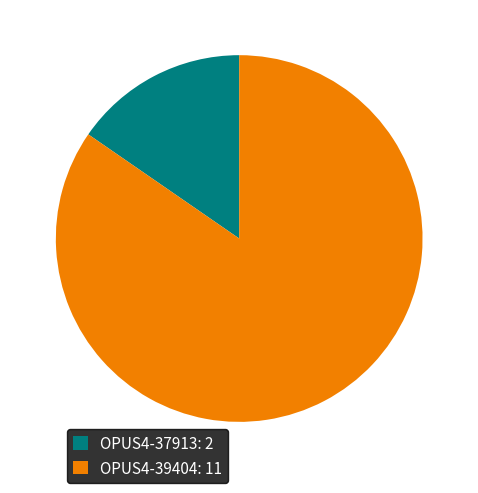

Count the number of slices in the pie.

2